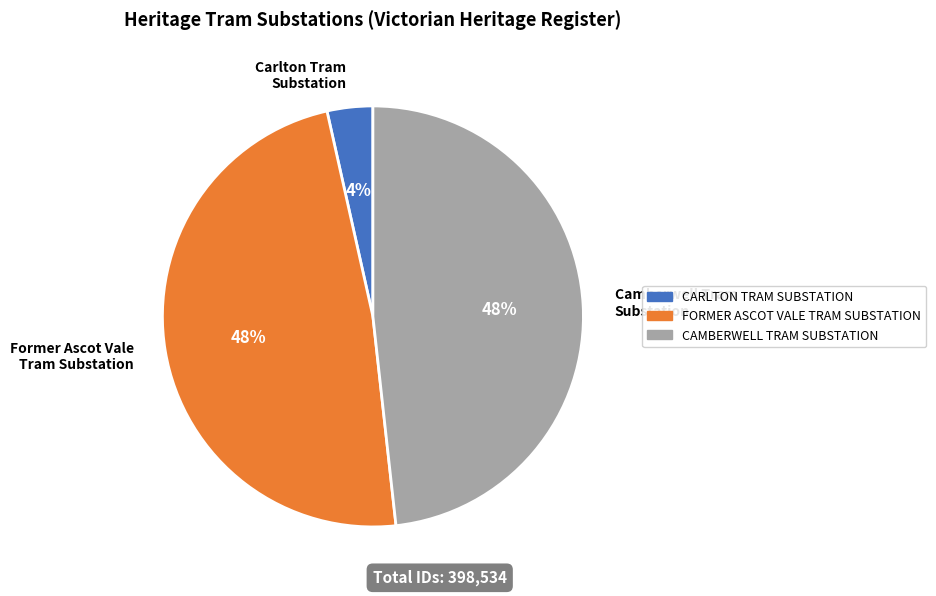

To the nearest percent, what is the average slice percentage?

33%